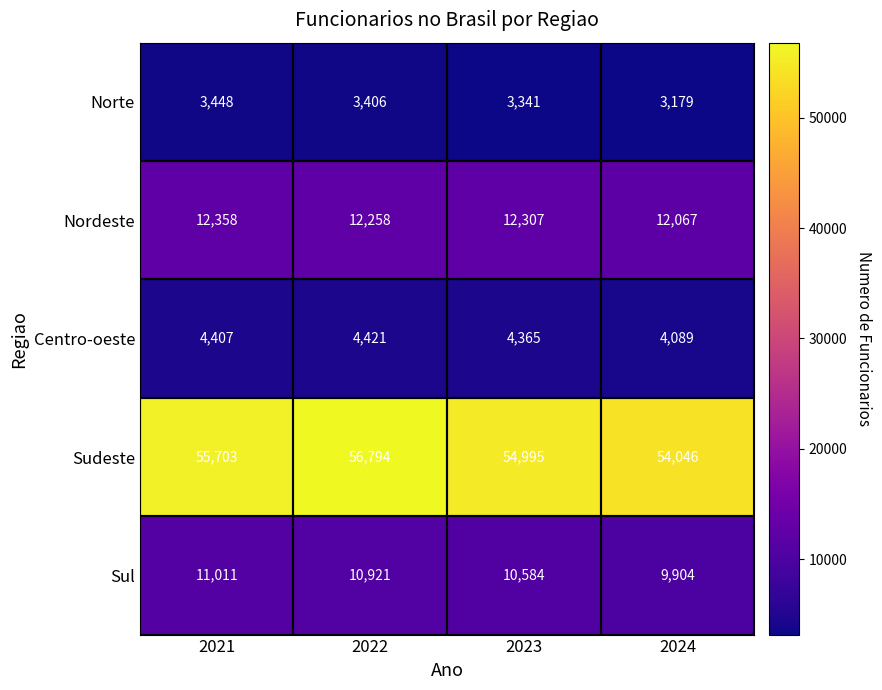

True or false: Sul has a value of 4934 at 2023.

False